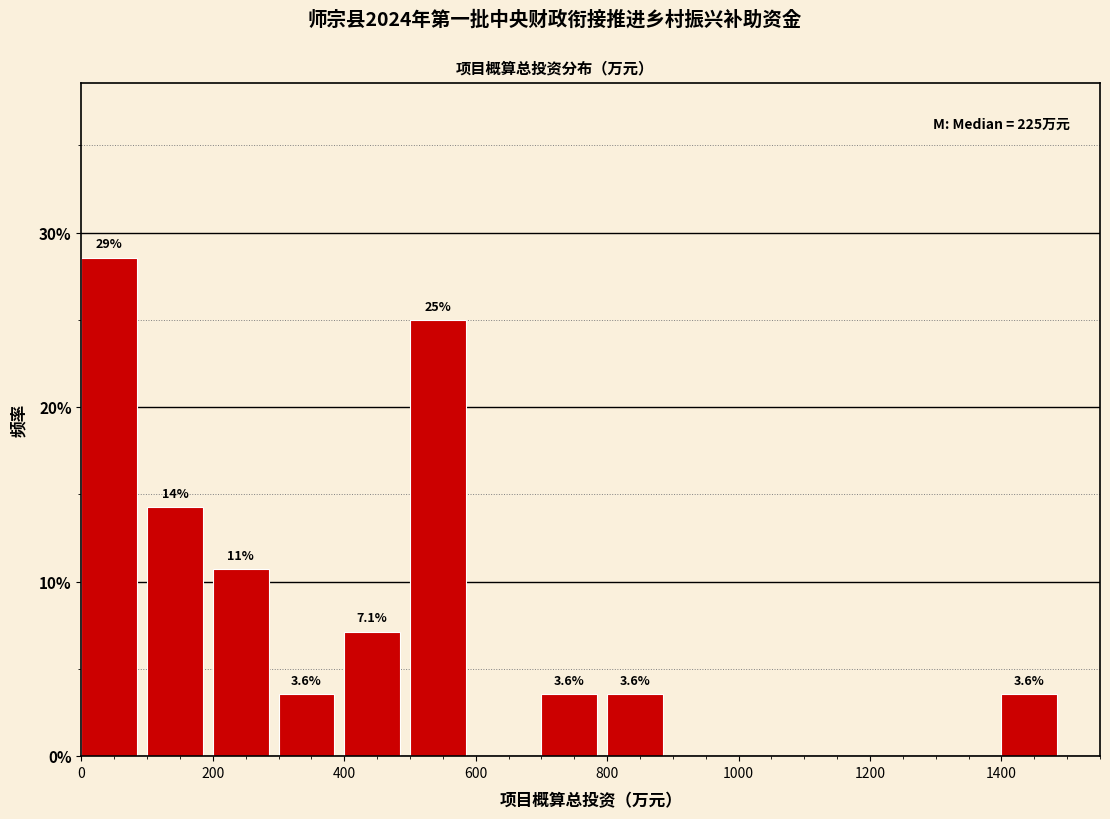

Which range on the x-axis has the tallest bar?

0 to 100